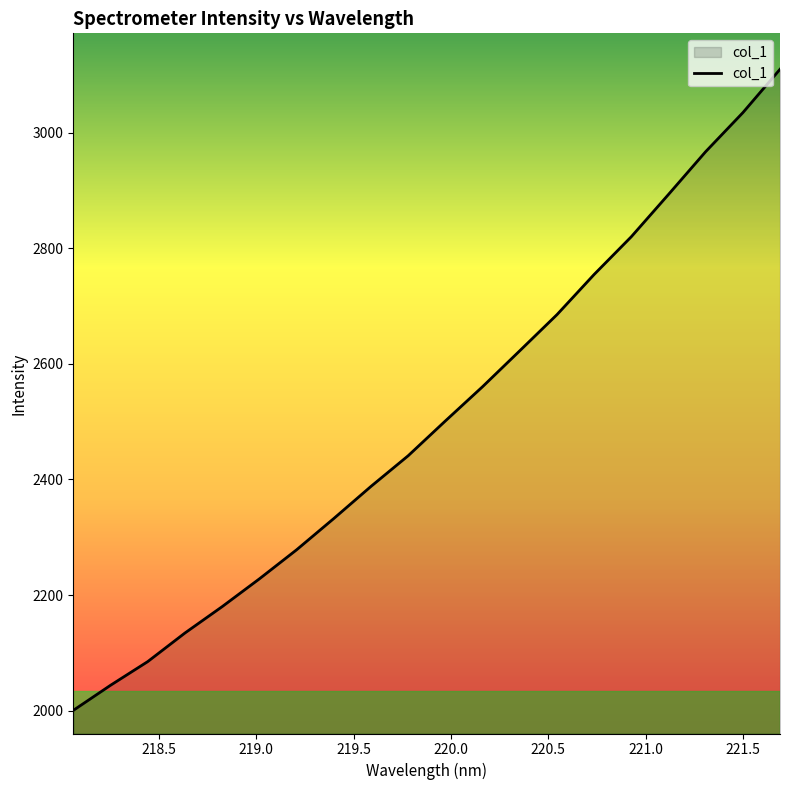

What is the maximum value shown in the chart?

3110.0